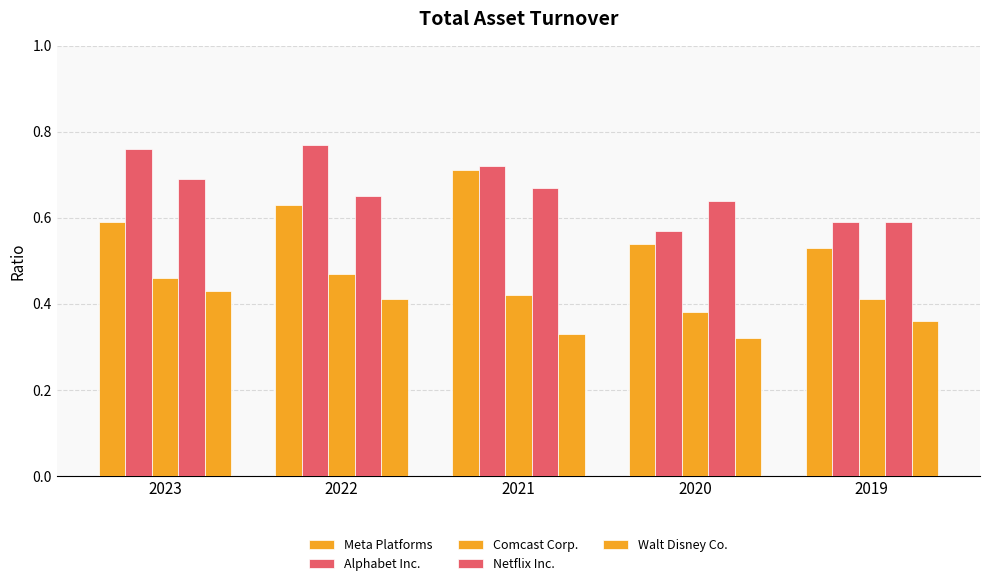

How many bars are there in each group?

5